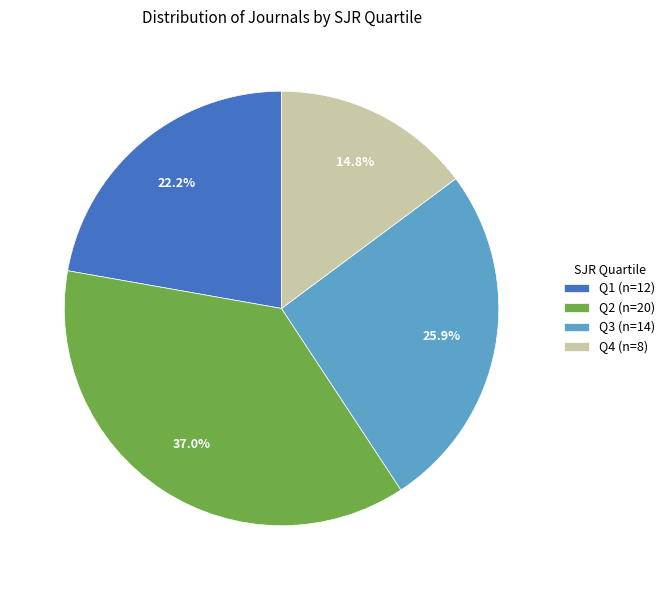

Does any single category account for the majority?

No